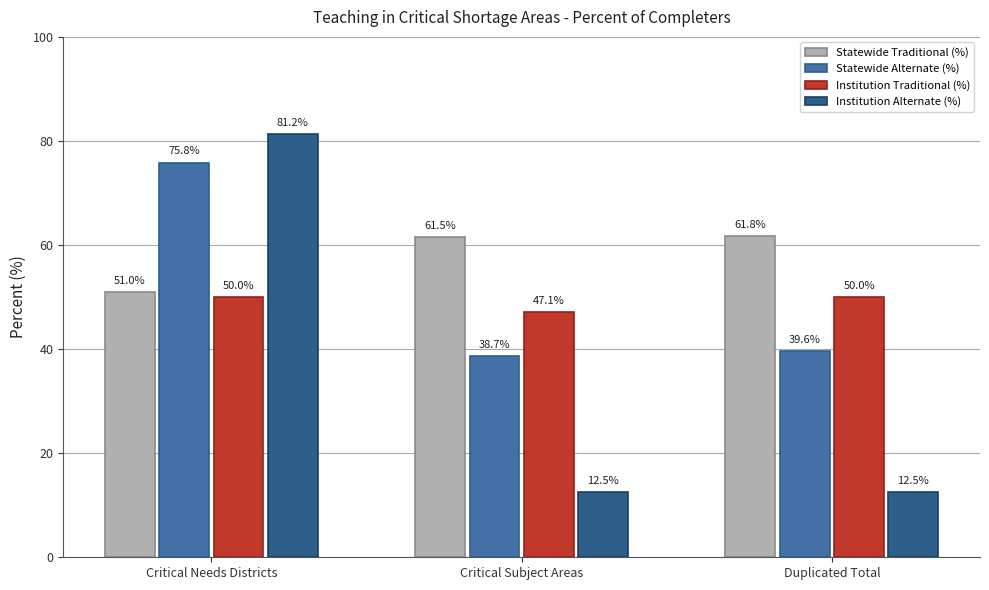

What is the label of the 1st bar from the right?

Duplicated Total